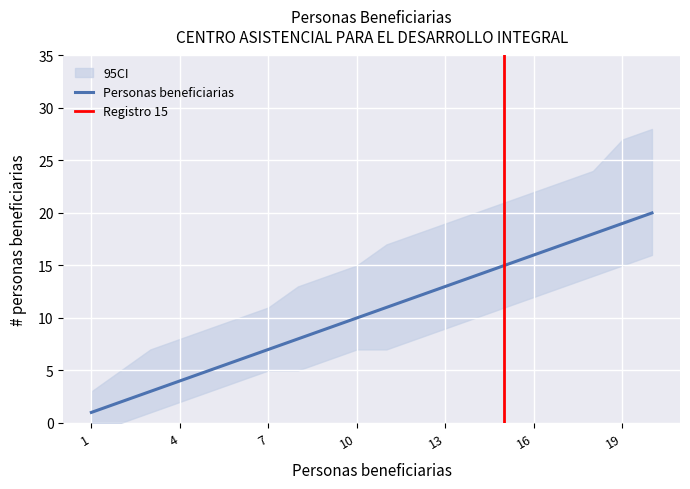

At which category is the sum across all series the highest?

20